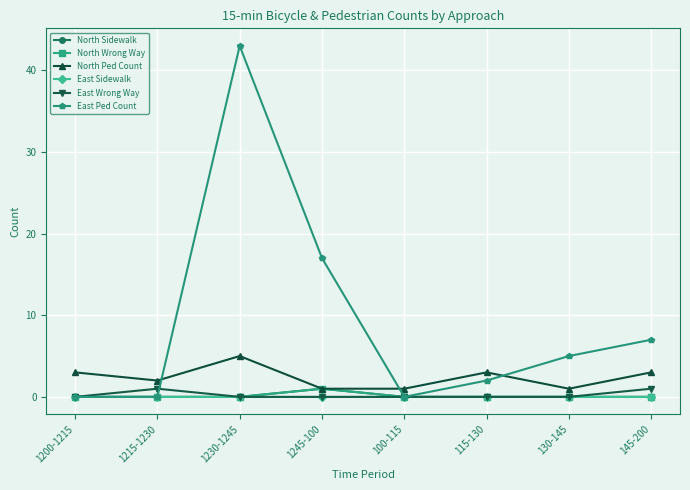

True or false: East Ped Count and East Sidewalk cross at least once.

False